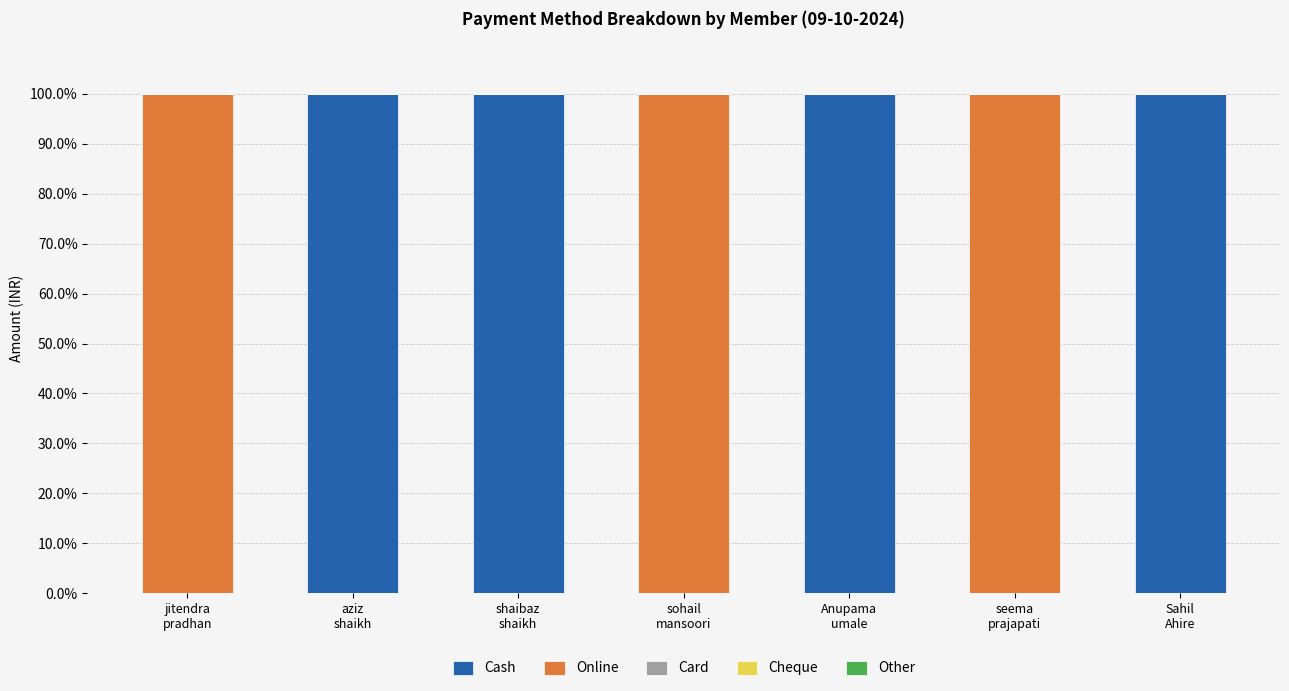

What is the sum of all Cash values?

400